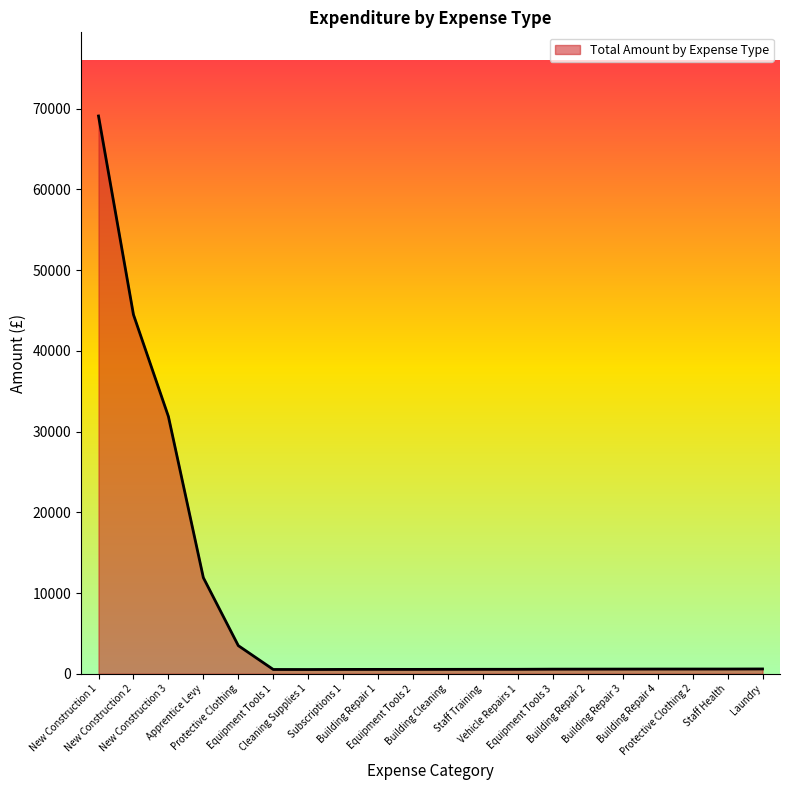

The value at Vehicle Repairs 1 is 552.0. True or false?

True